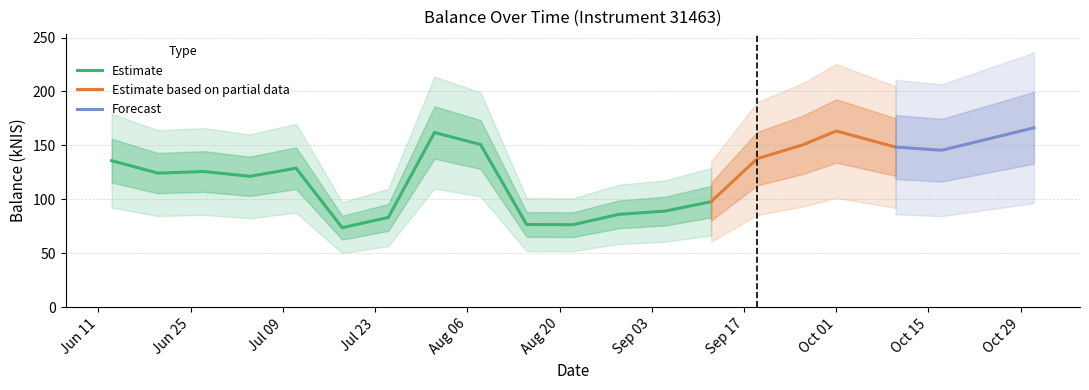

How many data points are less than 125?

9